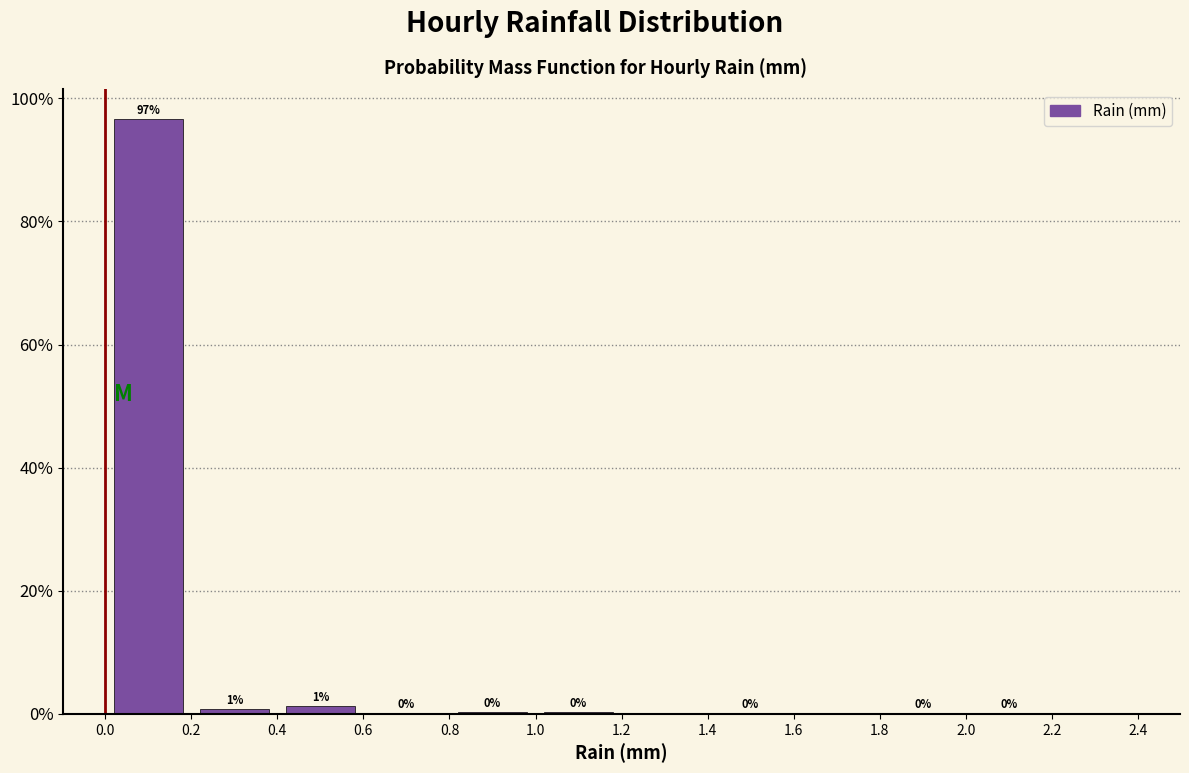

Which range on the x-axis has the tallest bar?

0.0 to 0.2